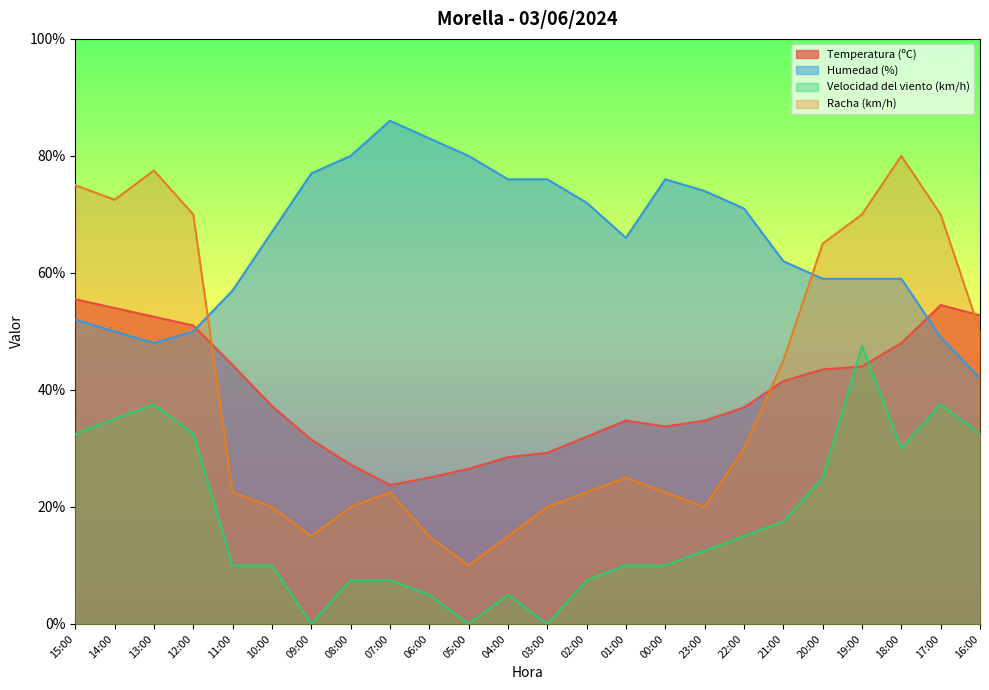

How many interior local peaks does the Velocidad del viento (km/h) series have?

4